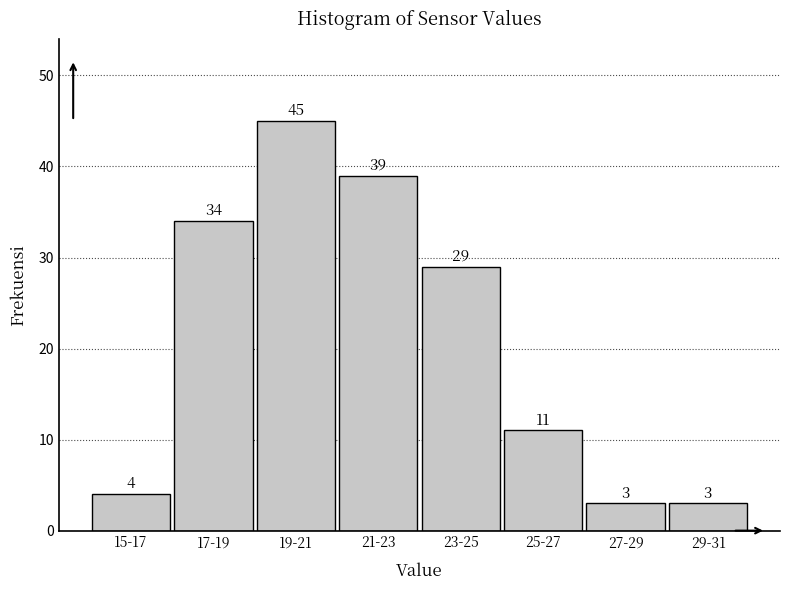

Reading left to right, list all the values displayed in this chart.

4	34	45	39	29	11	3	3